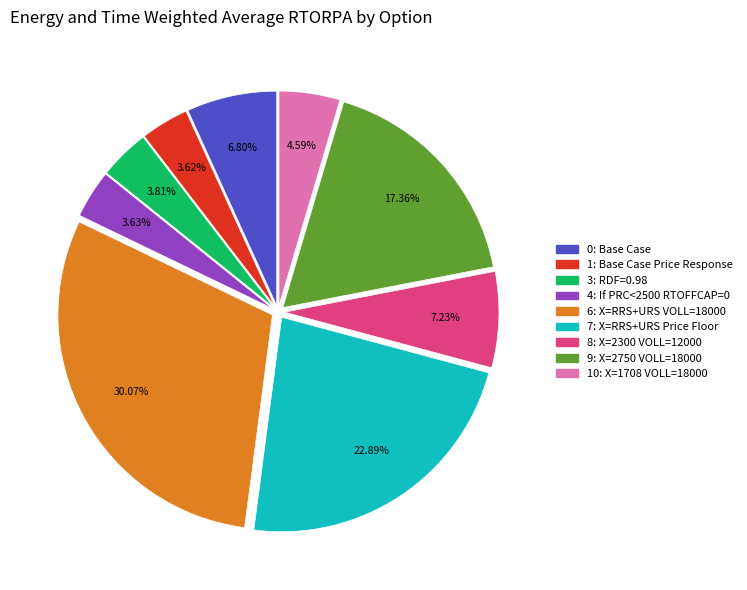

Combined, do 9: X=2750 VOLL=18000 and 0: Base Case account for over 50%?

No